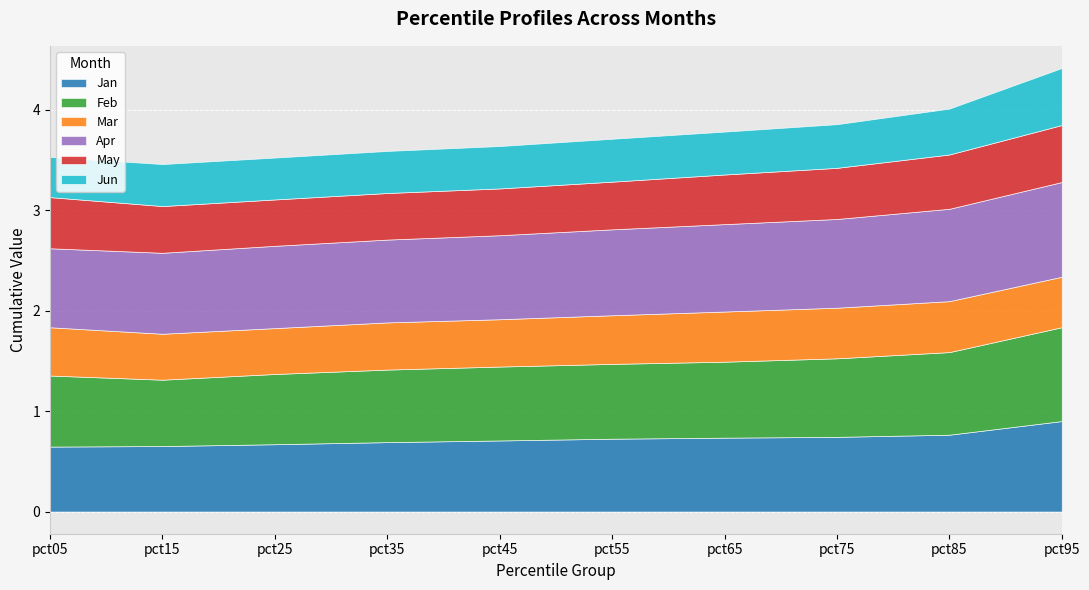

What is the value of the Jan point at the 10th from the left?

0.9